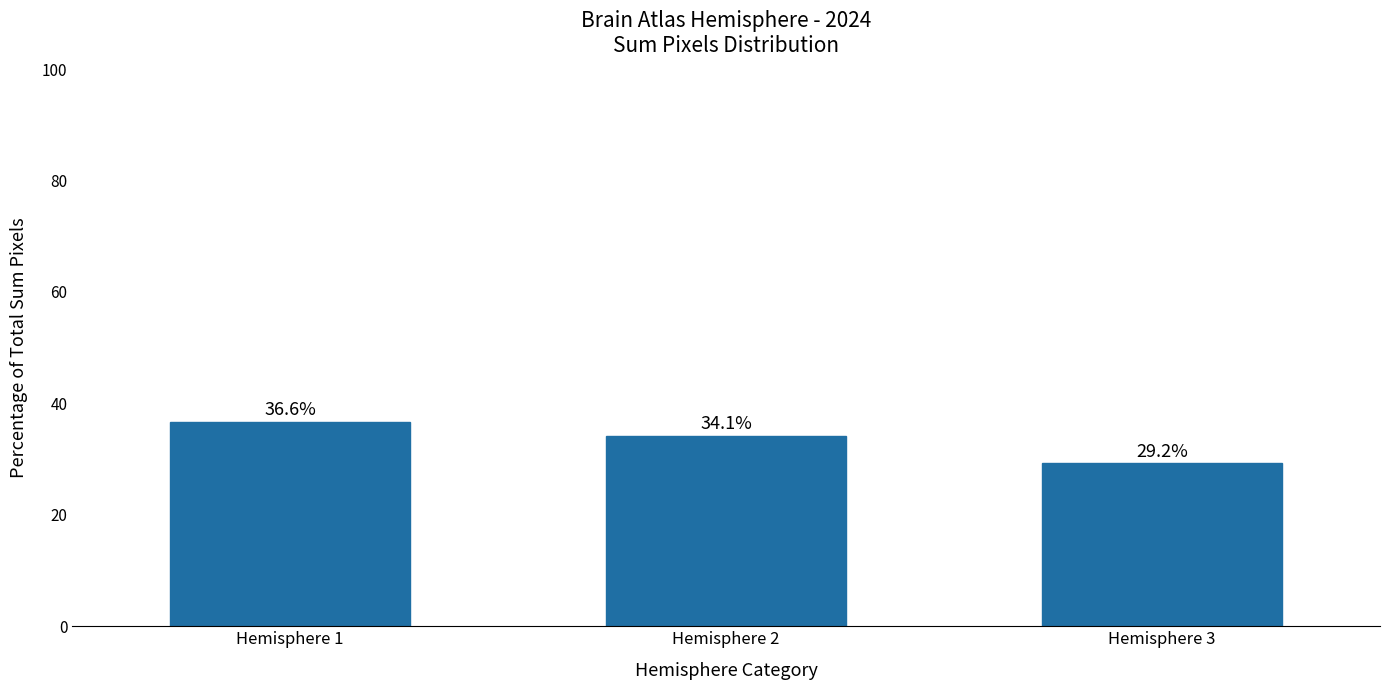

What value does the data have at Hemisphere 1?

36.6